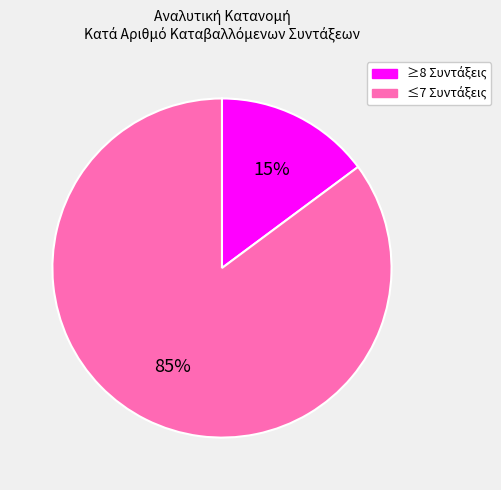

Is there any slice that represents more than half of the pie?

Yes